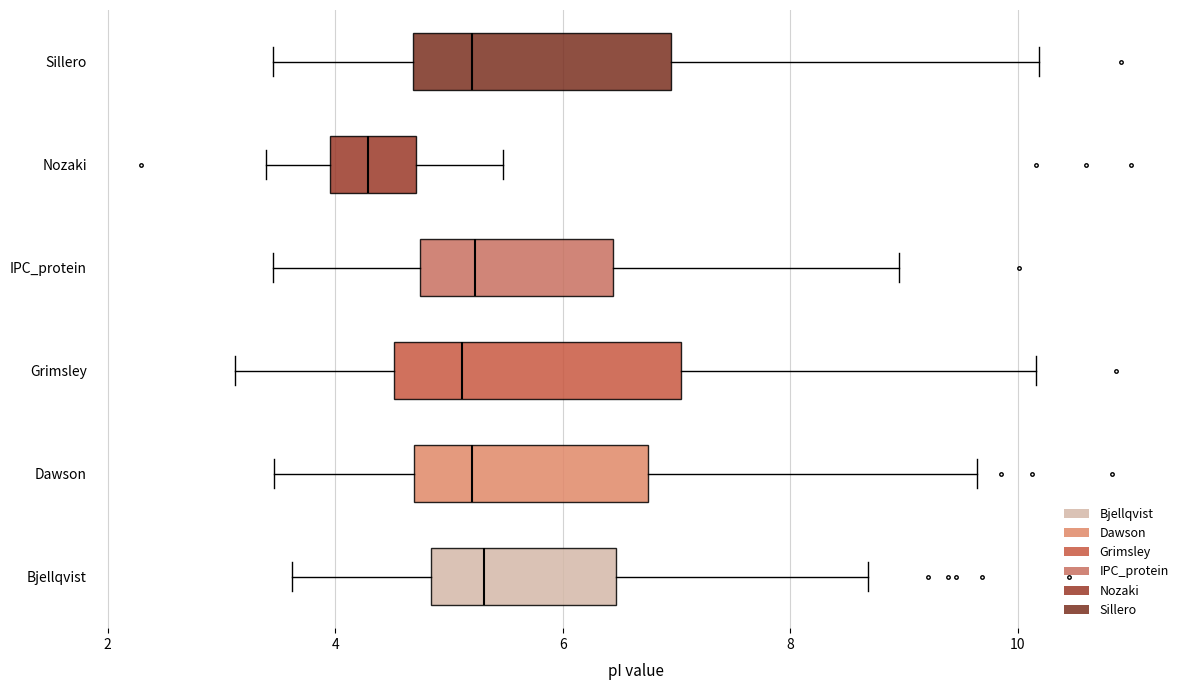

Which box has the furthest to the left median line?

Nozaki